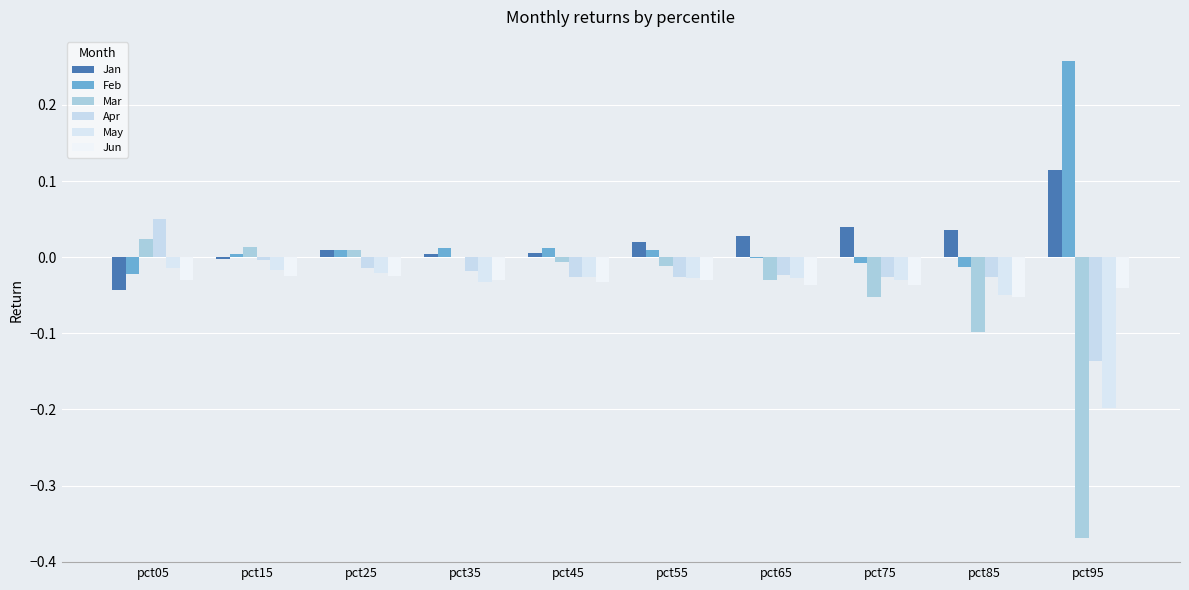

Rank the series at pct75 from lowest to highest value.

Mar, Jun, May, Apr, Feb, Jan